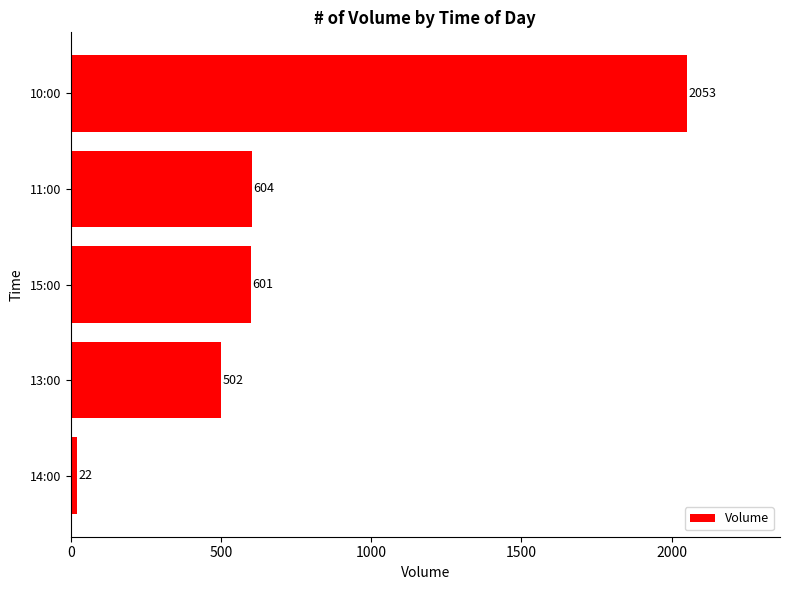

At which label is the value closest to 1037?

11:00